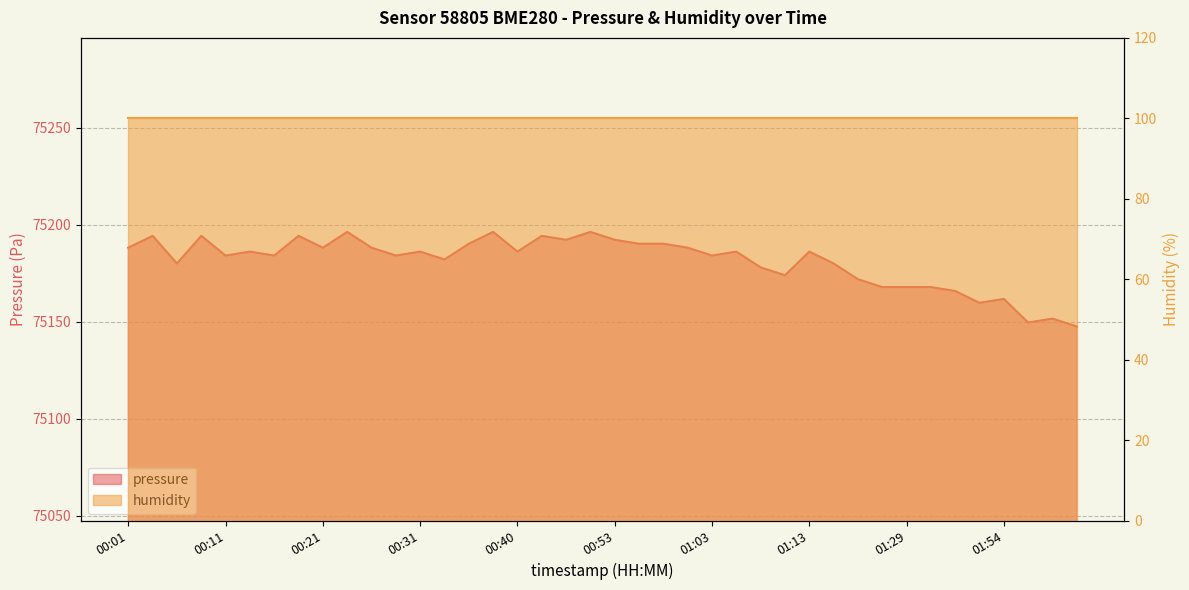

Reading right to left, what are all the values shown in this chart?

75147.6	75151.7	75149.6	75161.8	75159.8	75165.9	75167.9	75167.9	75167.9	75172.0	75180.1	75186.2	75174.0	75178.1	75186.2	75184.2	75188.2	75190.2	75190.2	75192.3	75196.3	75192.3	75194.3	75186.2	75196.3	75190.2	75182.1	75186.2	75184.2	75188.2	75196.3	75188.2	75194.3	75184.2	75186.2	75184.2	75194.3	75180.1	75194.3	75188.2